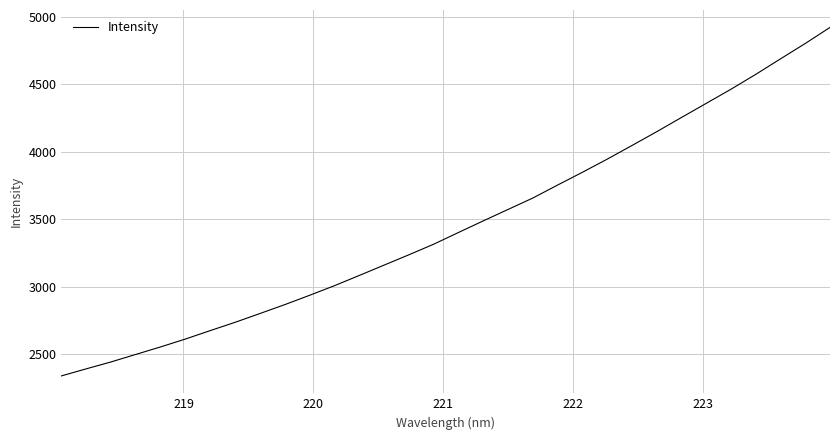

What is the greatest value displayed?

4921.8